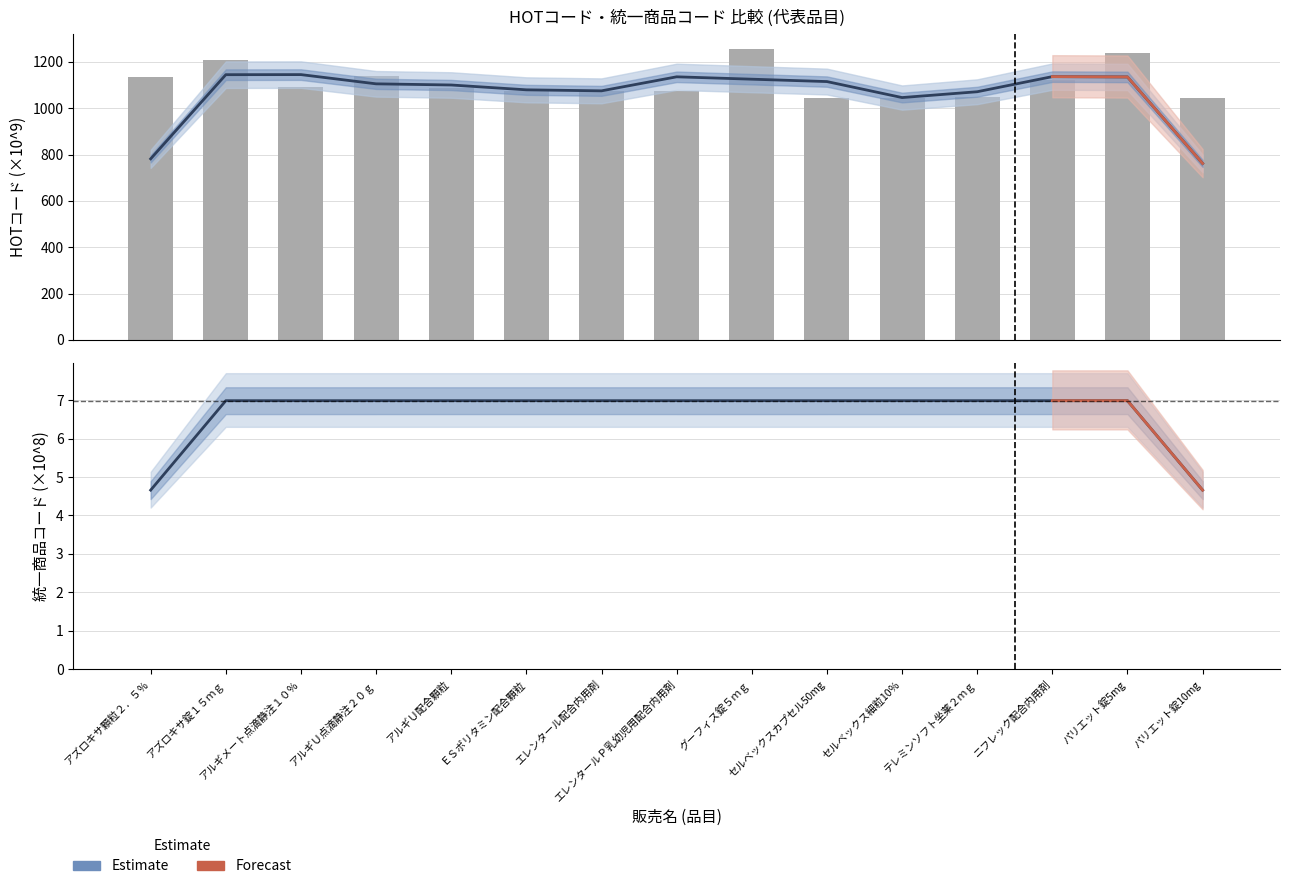

Is it true that the value at ＥＳポリタミン配合顆粒 is 1074.8?

True